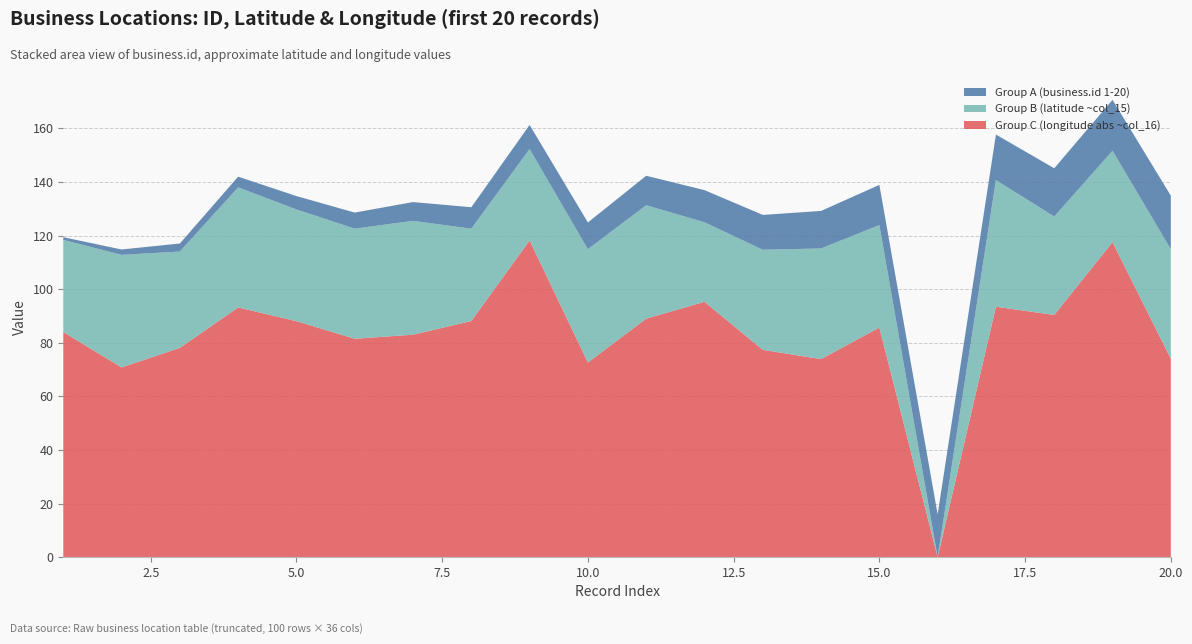

Reading right to left, transcribe all the data shown in this chart.

Group A (business.id 1-20): 20.0	19.0	18.0	17.0	16.0	15.0	14.0	13.0	12.0	11.0	10.0	9.0	8.0	7.0	6.0	5.0	4.0	3.0	2.0	1.0
Group B (latitude ~col_15): 40.9	34.1	36.7	47.2	0.0	38.2	41.3	37.4	29.7	42.3	42.3	34.1	34.5	42.5	41.1	41.7	44.8	36.0	42.0	34.4
Group C (longitude abs ~col_16): 74.0	117.6	90.4	93.5	0.0	85.7	73.9	77.4	95.3	89.0	72.7	118.2	88.2	83.0	81.5	88.1	93.2	78.1	70.8	84.0